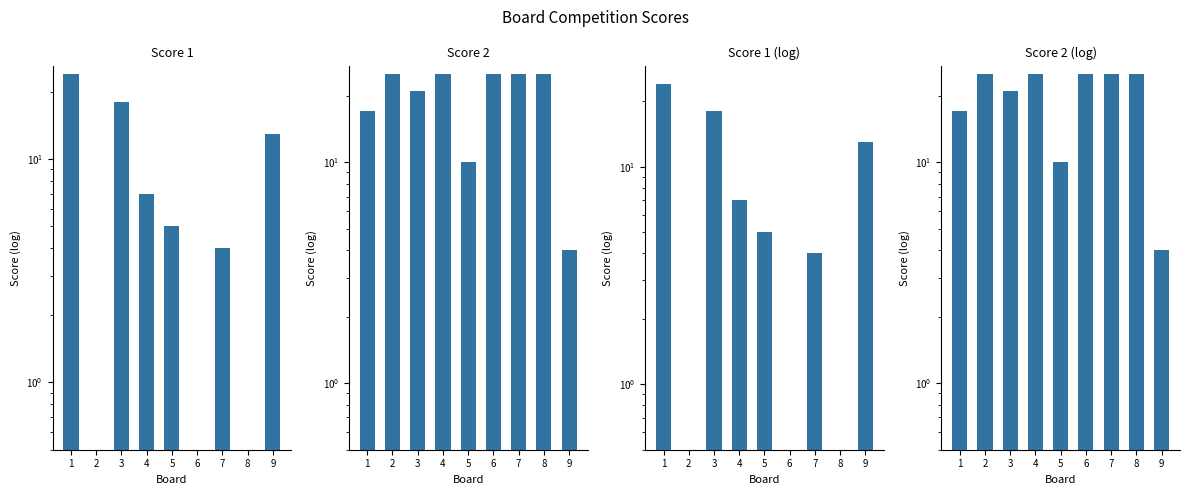

What is the value of the Score 1 bar at the 7th from the left?

4.0